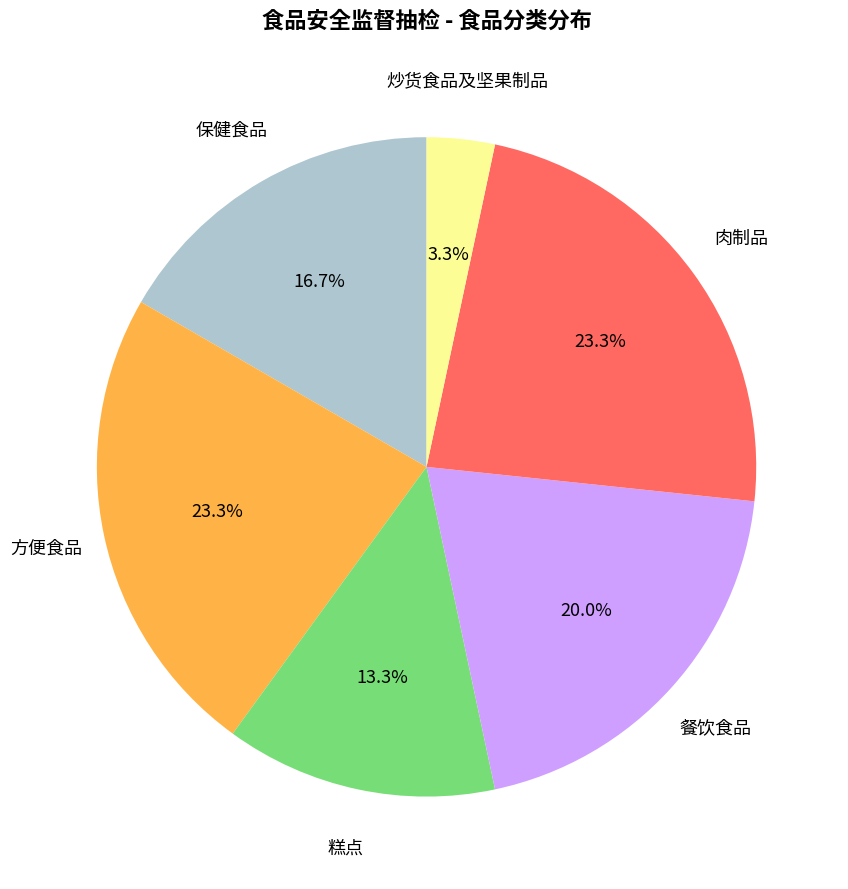

Is there any slice that represents more than half of the pie?

No